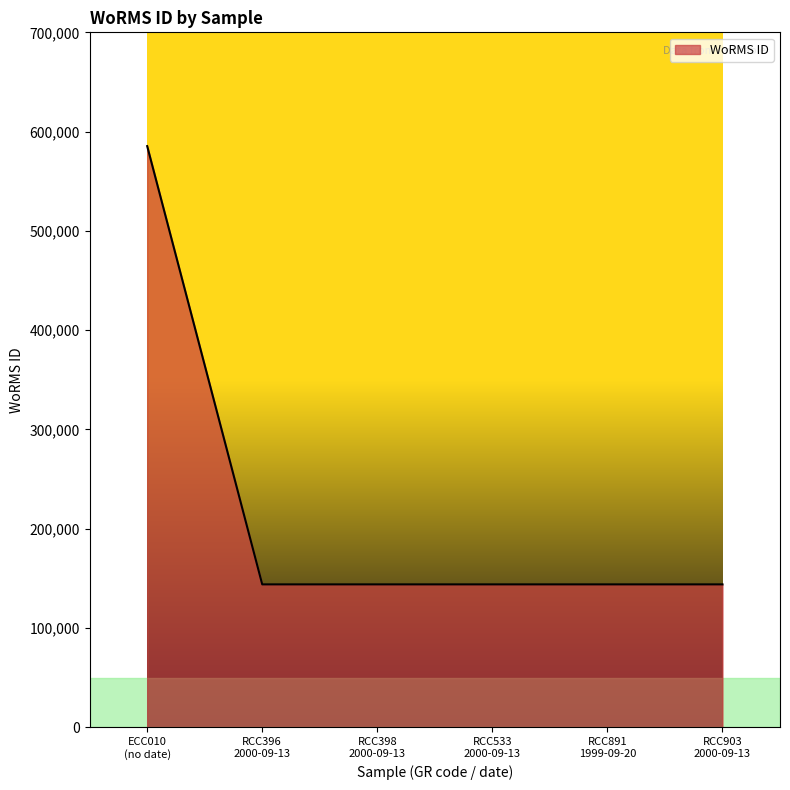

What is the maximum value shown in the chart?

585403